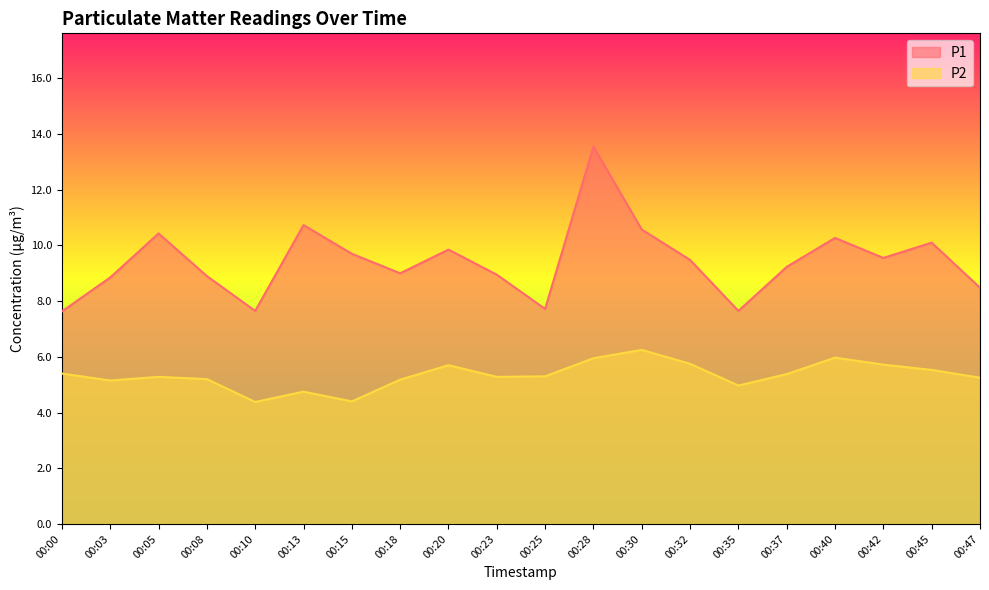

Rank the series at 00:20 from lowest to highest value.

P2, P1